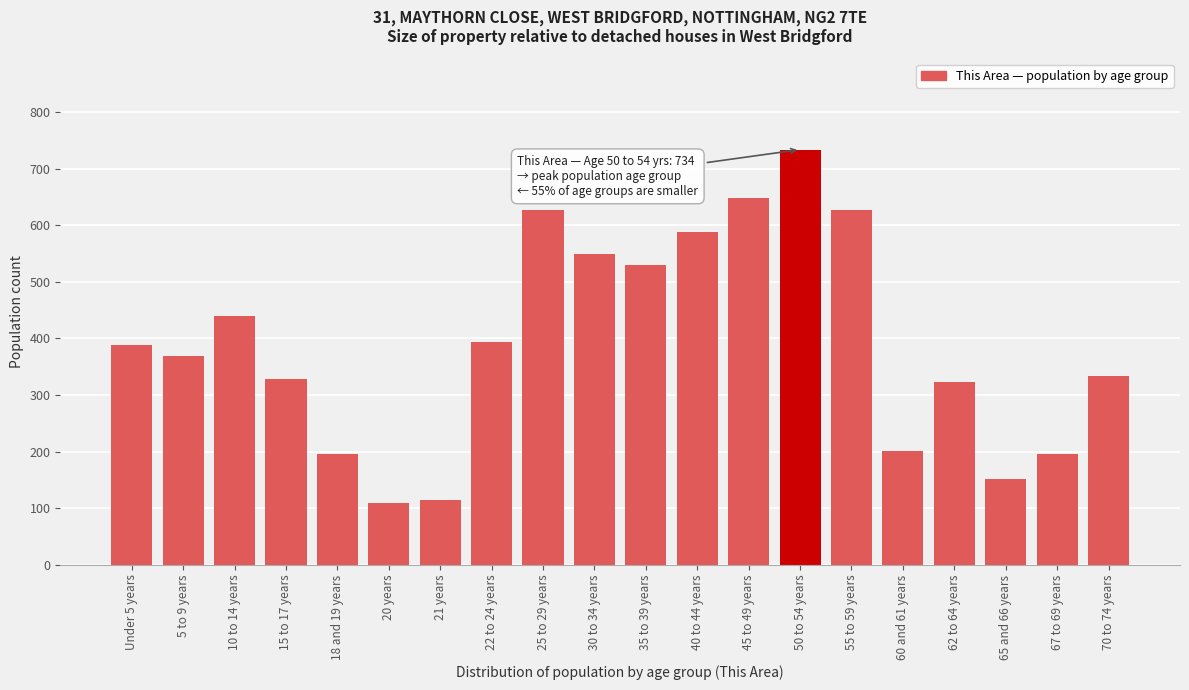

Reading left to right, transcribe all the data shown in this chart.

388	369	440	329	195	109	115	393	627	549	530	589	648	734	627	201	323	151	195	334